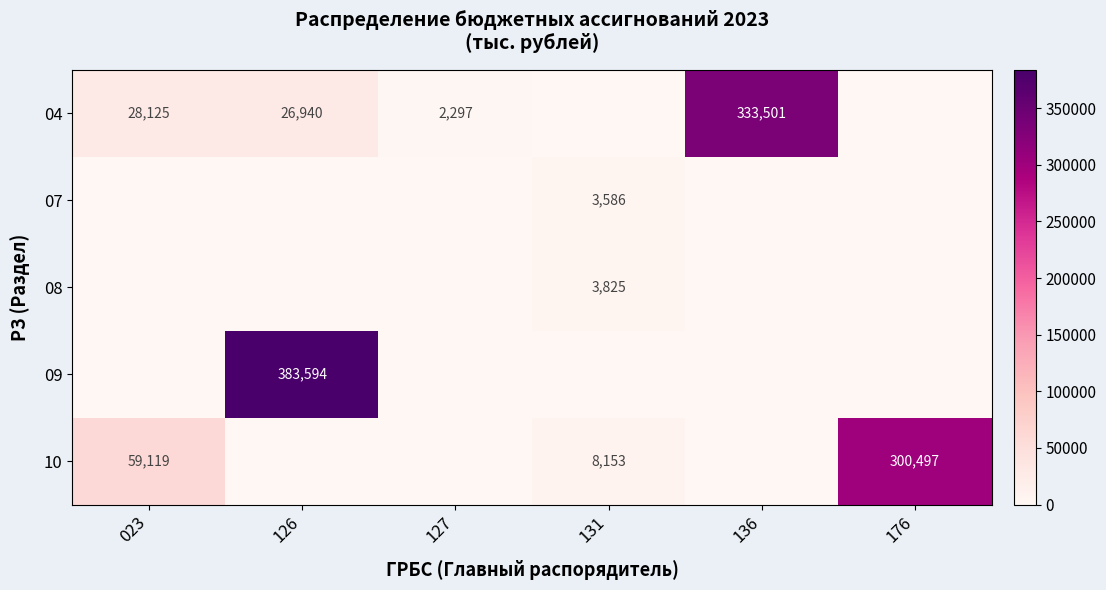

Which has a higher value, 131 or 127?

127